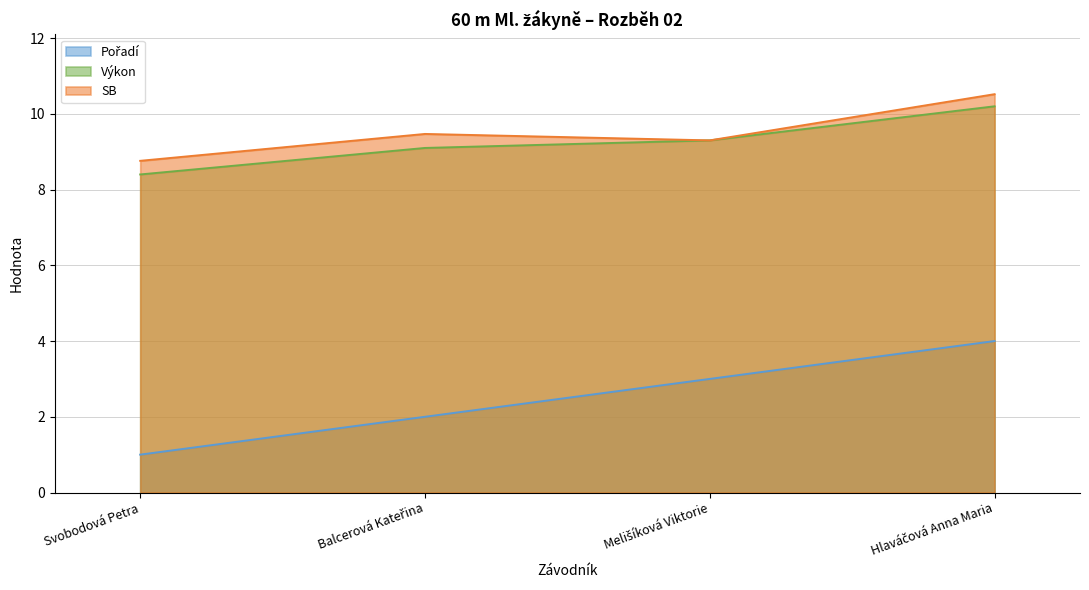

What value does the SB series have at Balcerová Kateřina?

9.5